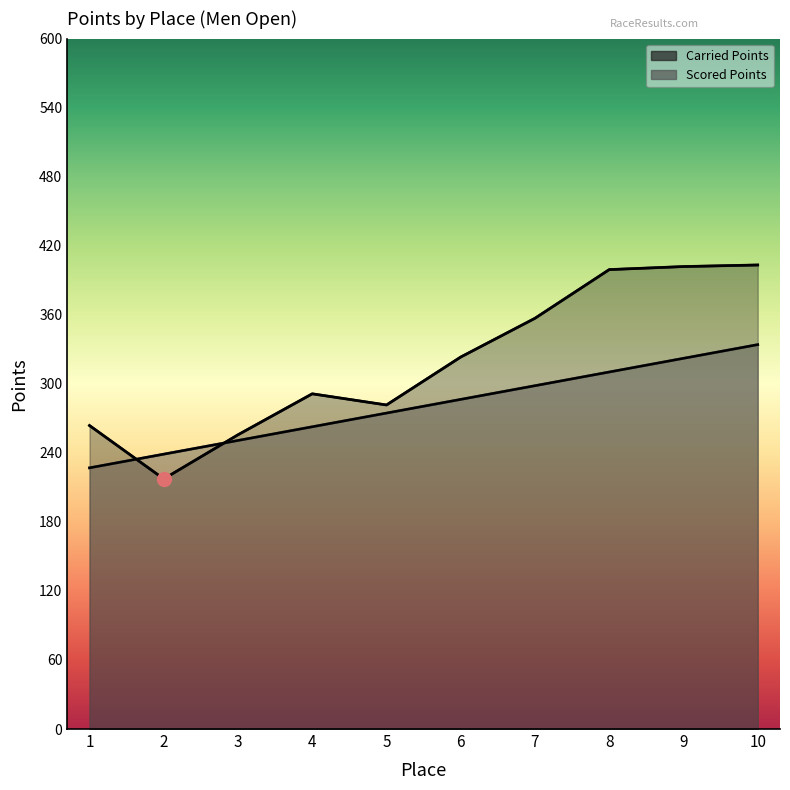

True or false: Carried Points has a value of 491.8 at 6.

False